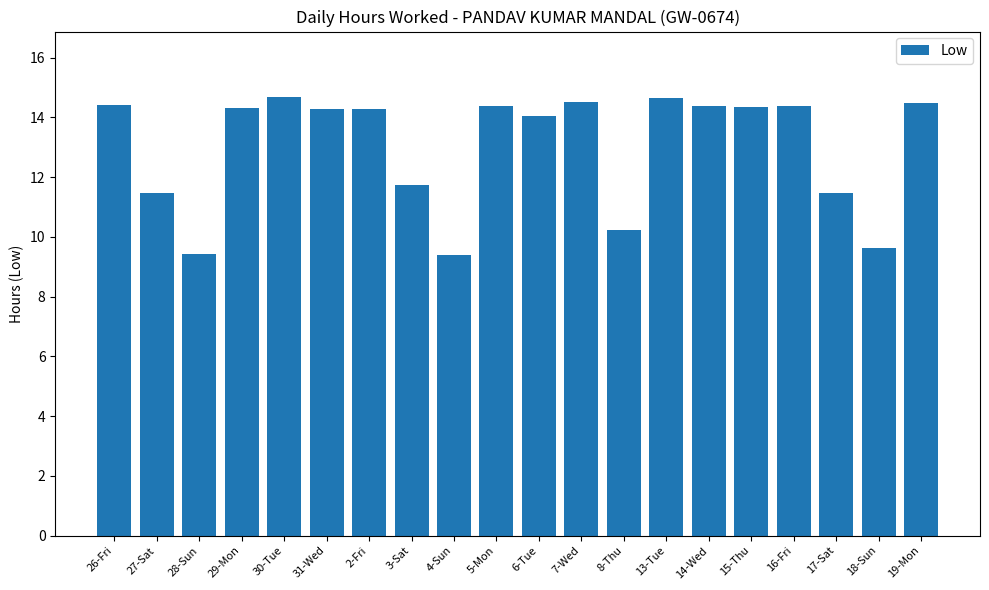

What position from the left is 3-Sat?

8